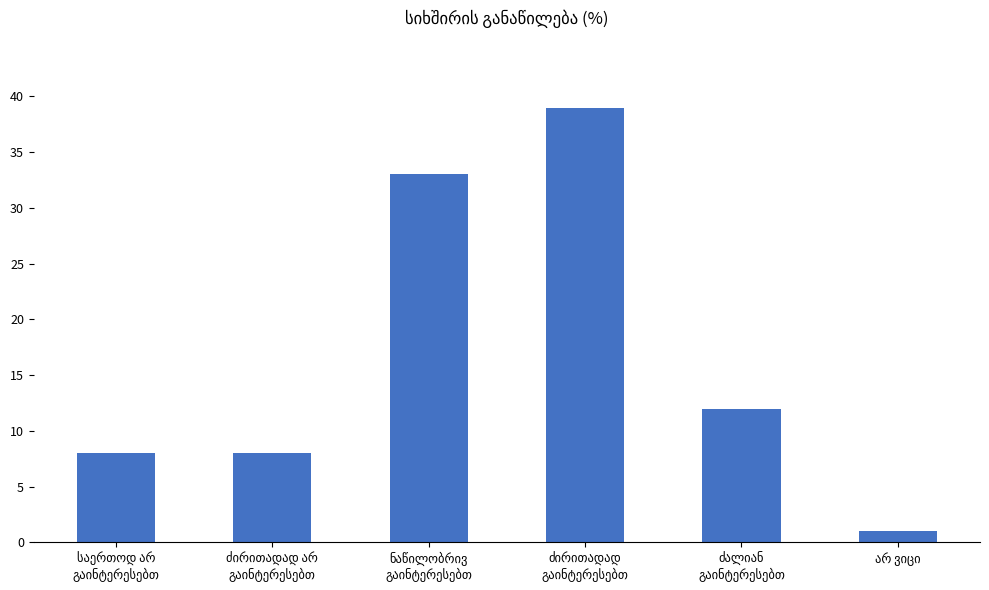

What is the greatest value displayed?

39